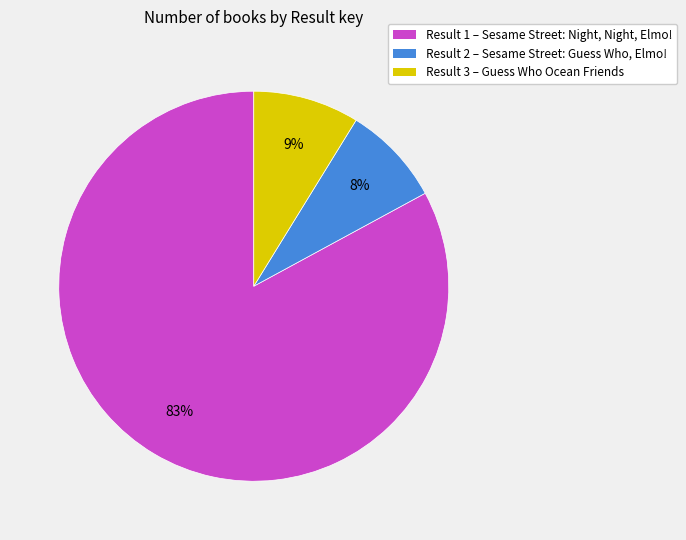

Which category has the biggest portion of the pie?

Result 1 – Sesame Street: Night, Night, Elmo!